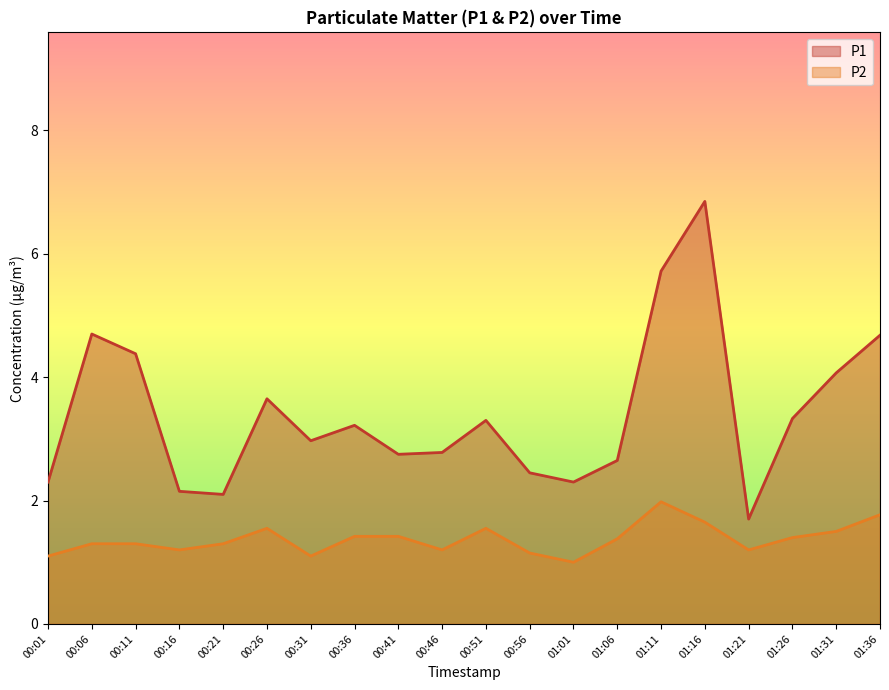

What is the average value of the P1 series?

3.4